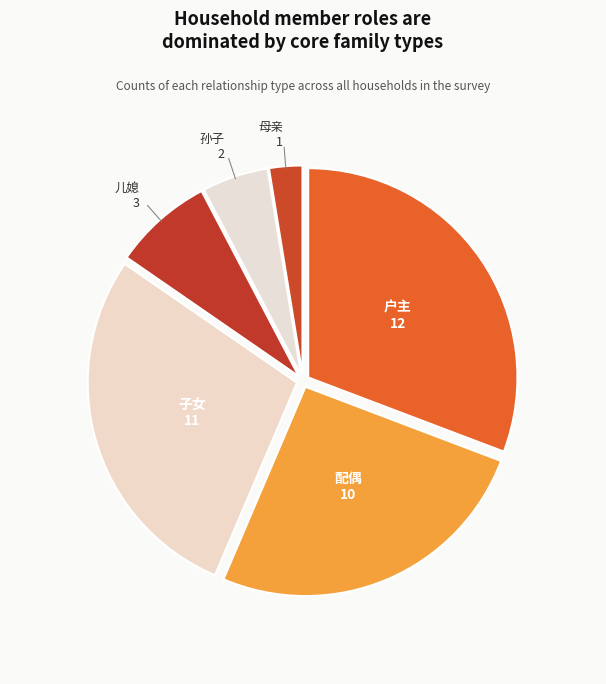

To the nearest percent, what is the average slice percentage?

17%